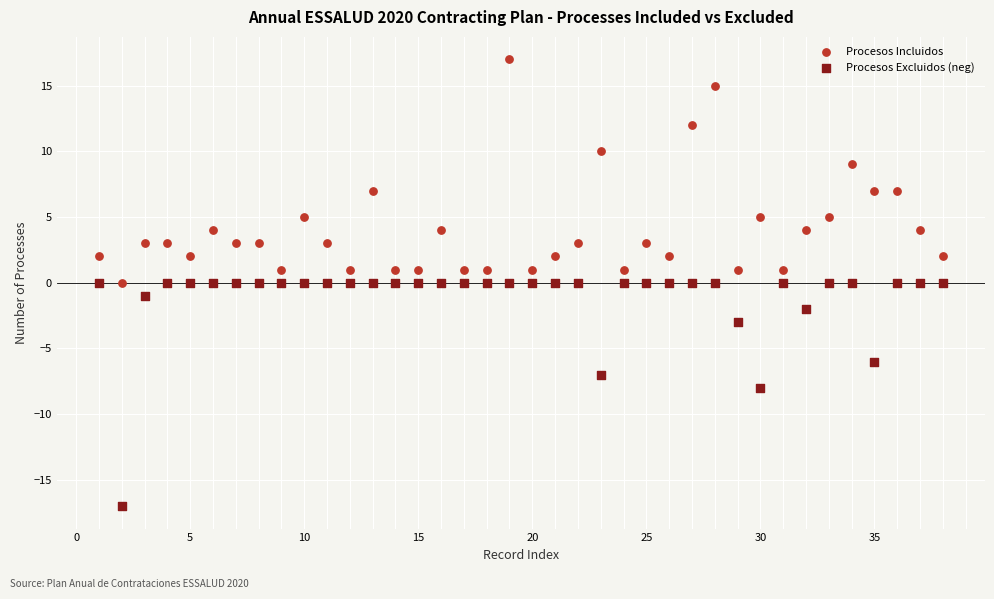

Which series reaches the maximum Y coordinate?

Procesos Incluidos